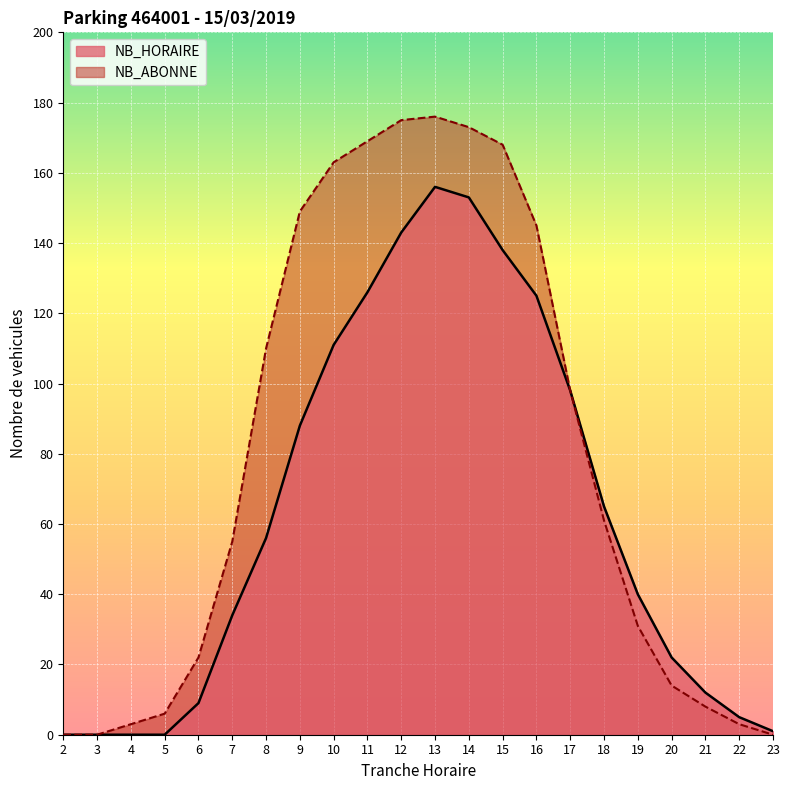

The NB_HORAIRE series shows 176 at 10. True or false?

False